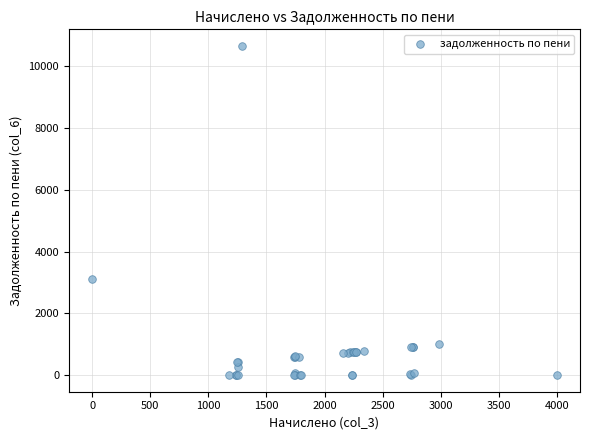

What Y value in the scatter plot is closest to 5325?

3099.6